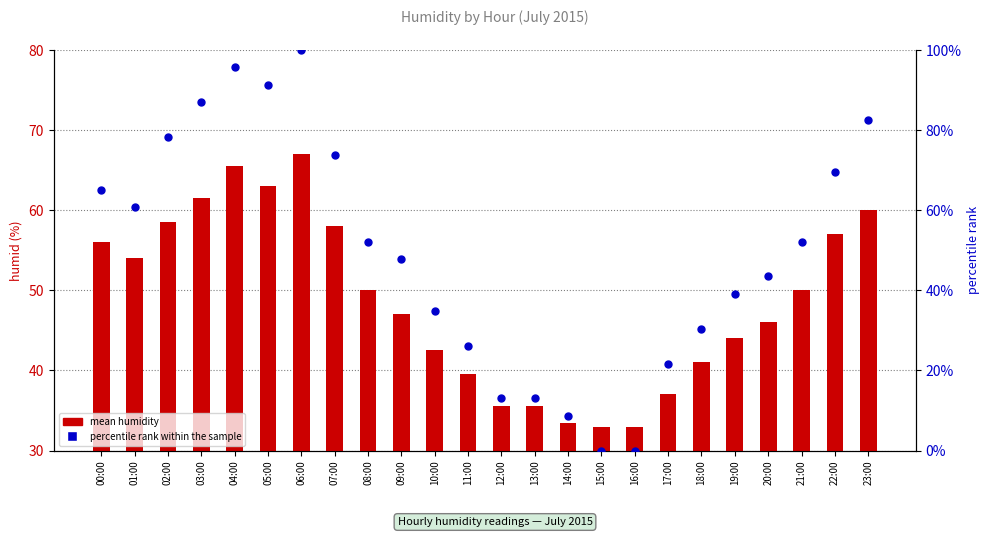

Which series contains the highest Y value?

percentile rank within sample